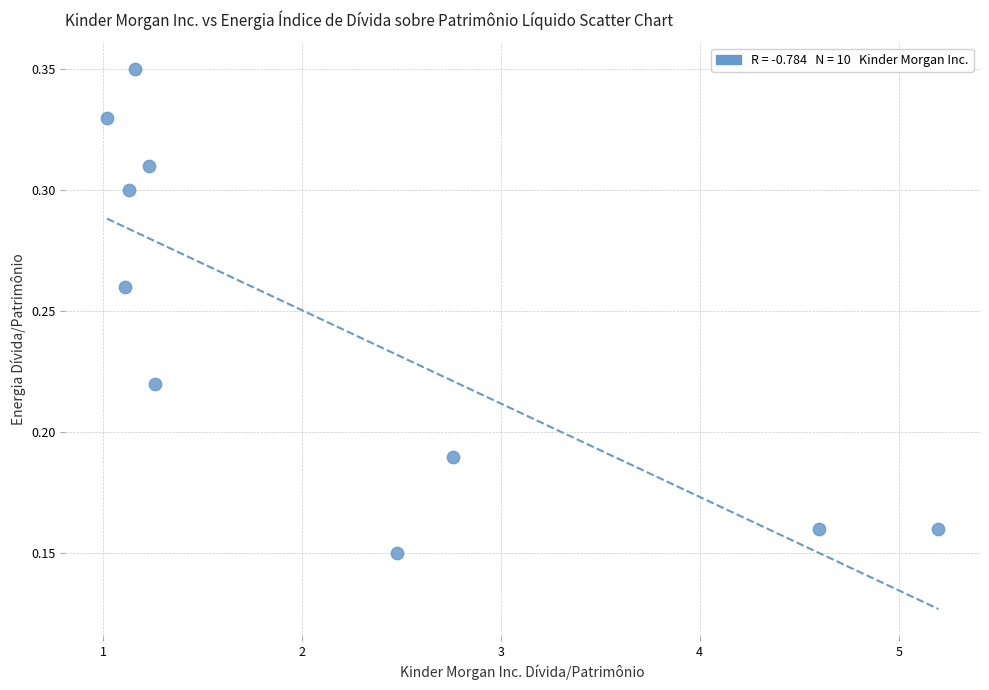

What is the average X value?

2.2